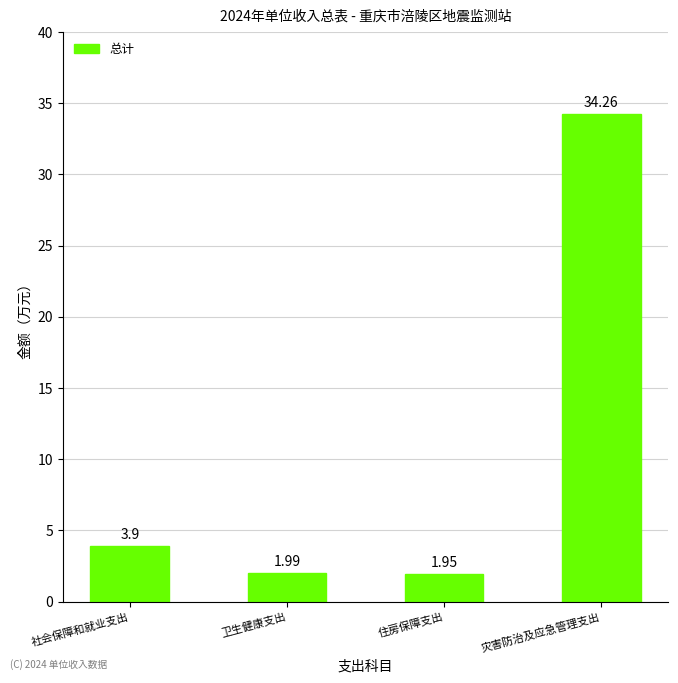

What position from the left is 灾害防治及应急管理支出?

4